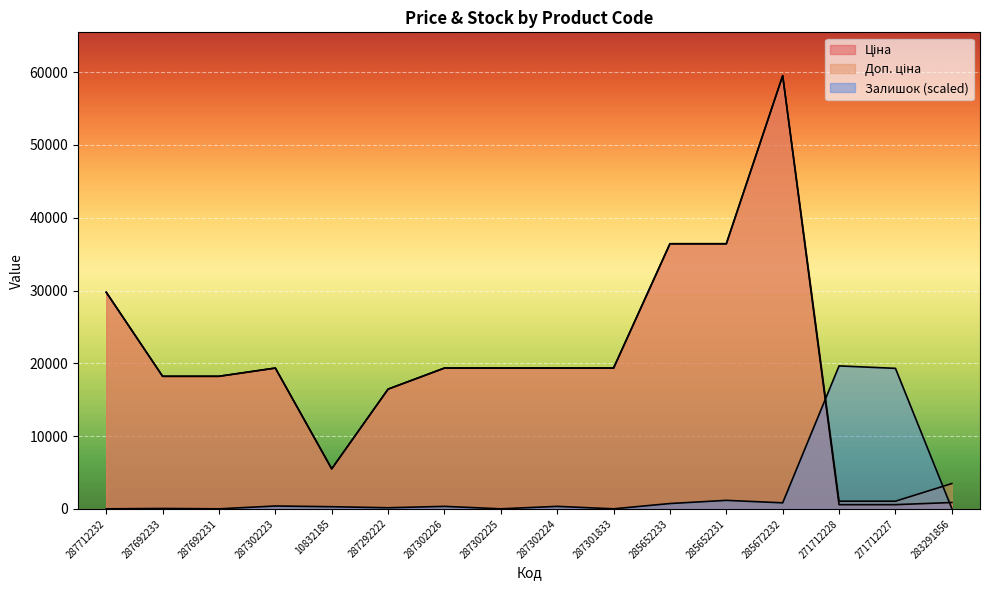

Which series has the largest total across all categories?

Доп. ціна